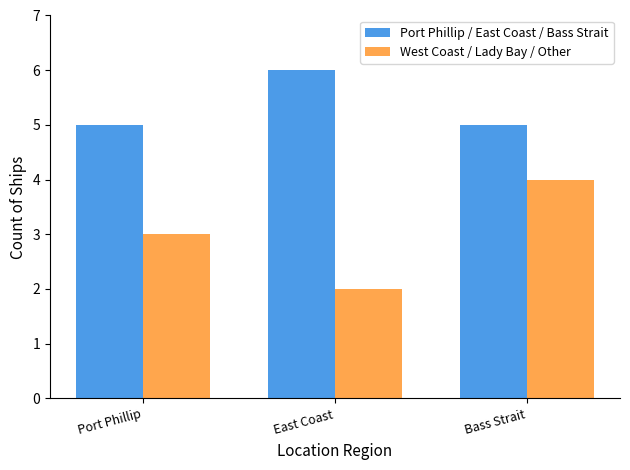

Which series has the largest total across all categories?

Port Phillip / East Coast / Bass Strait